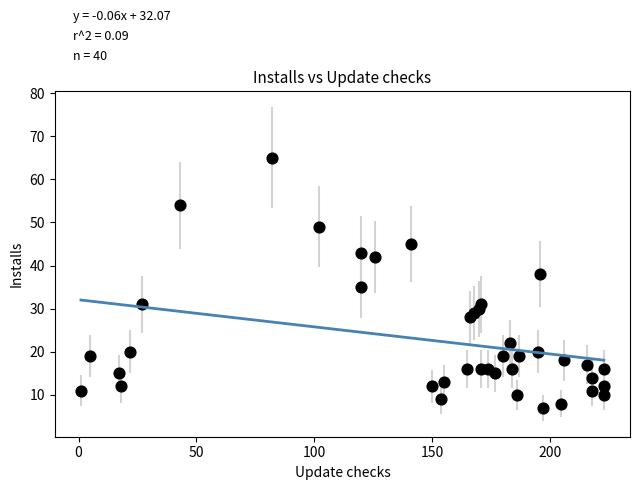

What is the range of X values (max minus min)?

222